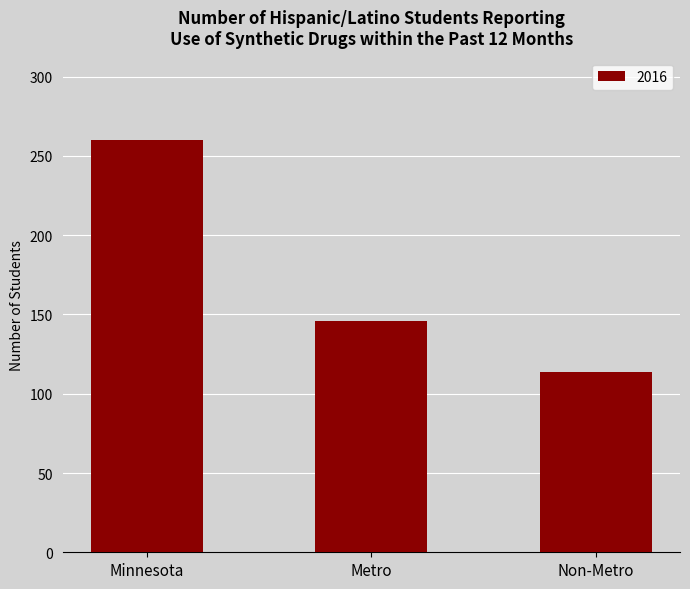

How many values are between 114 and 260?

3